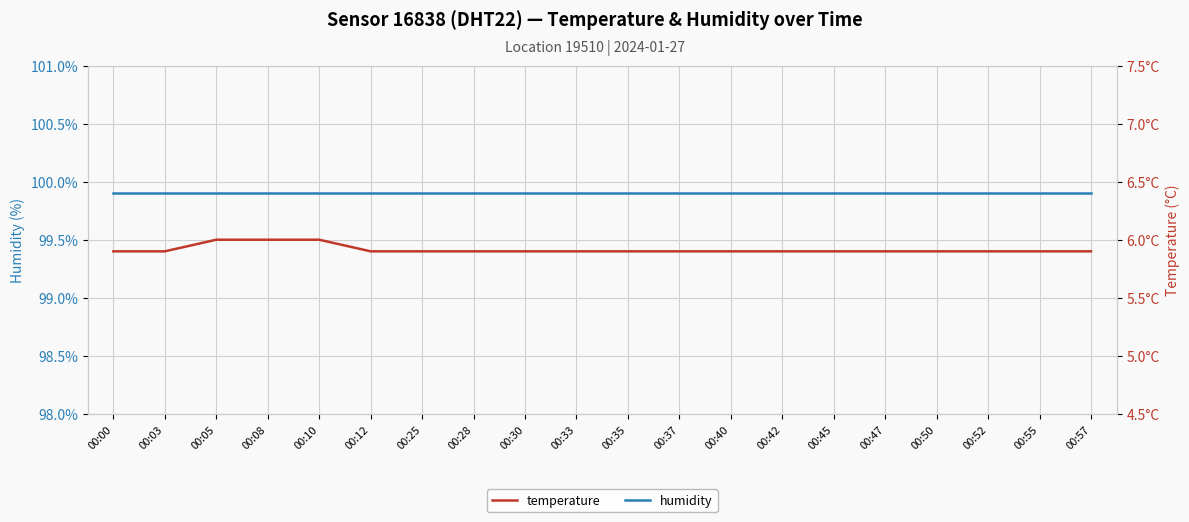

Is it true that temperature equals 5.9 at 00:47?

True